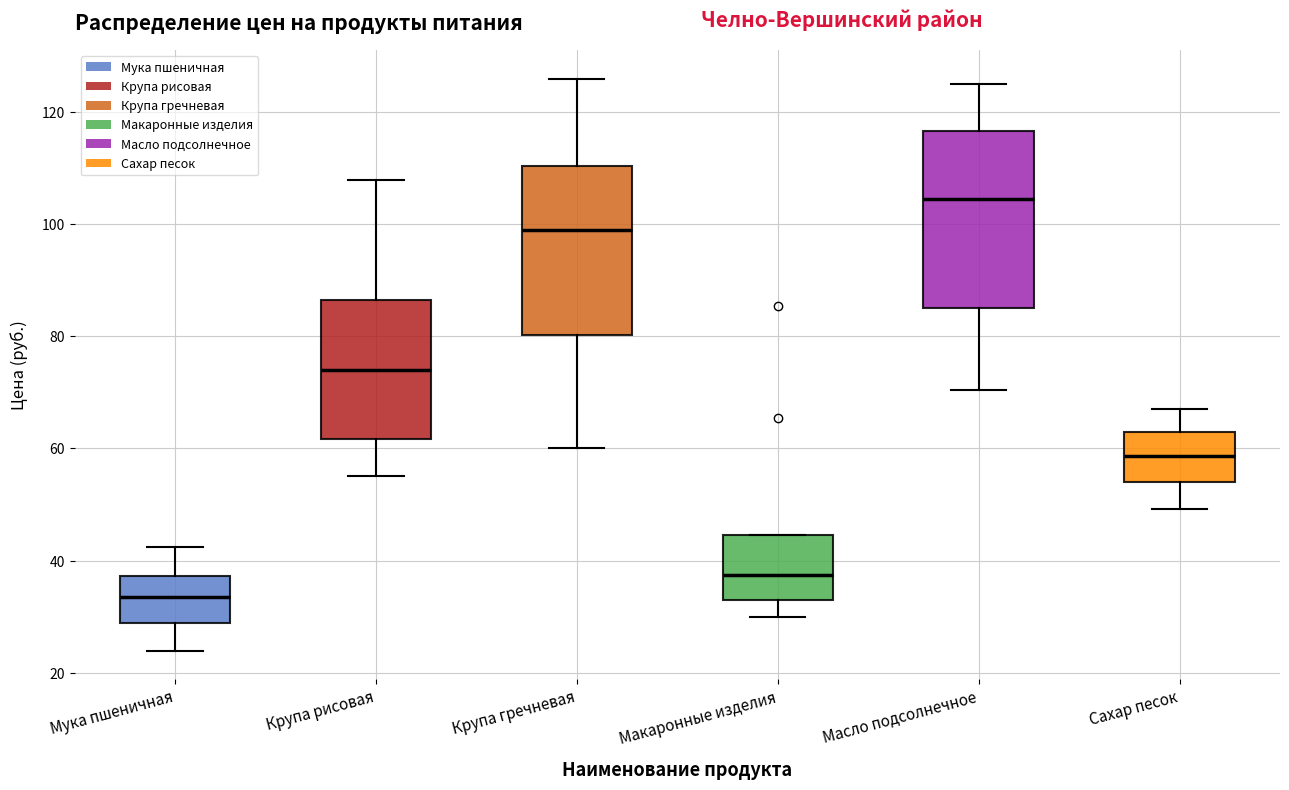

Reading left to right, transcribe this box plot: for each box, give where its median line is, the range the box spans, and where its two whiskers end, as read against the y-axis. The values are not printed on the chart, so give them approximately, as read against the axis.

Мука пшеничная: median 34, box 28 to 38, whiskers 24 to 42
Крупа рисовая: median 74, box 62 to 86, whiskers 56 to 108
Крупа гречневая: median 100, box 80 to 110, whiskers 60 to 126
Макаронные изделия: median 38, box 34 to 44, whiskers 30 to 44
Масло подсолнечное: median 104, box 84 to 116, whiskers 70 to 126
Сахар песок: median 58, box 54 to 64, whiskers 50 to 68